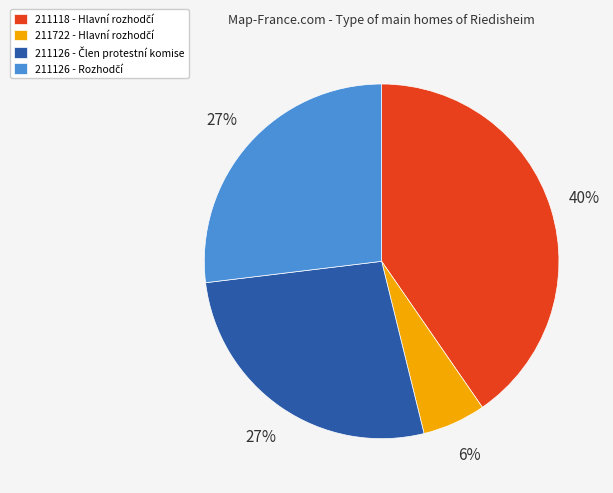

To the nearest percent, what is the average slice percentage?

25%